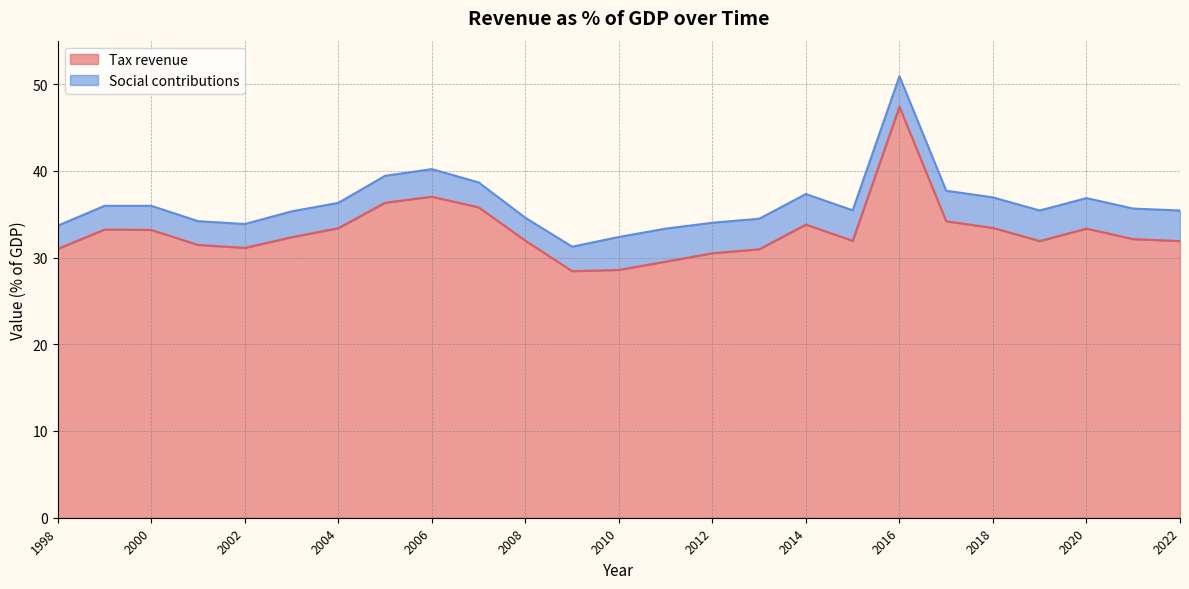

How many values are below 32?

12